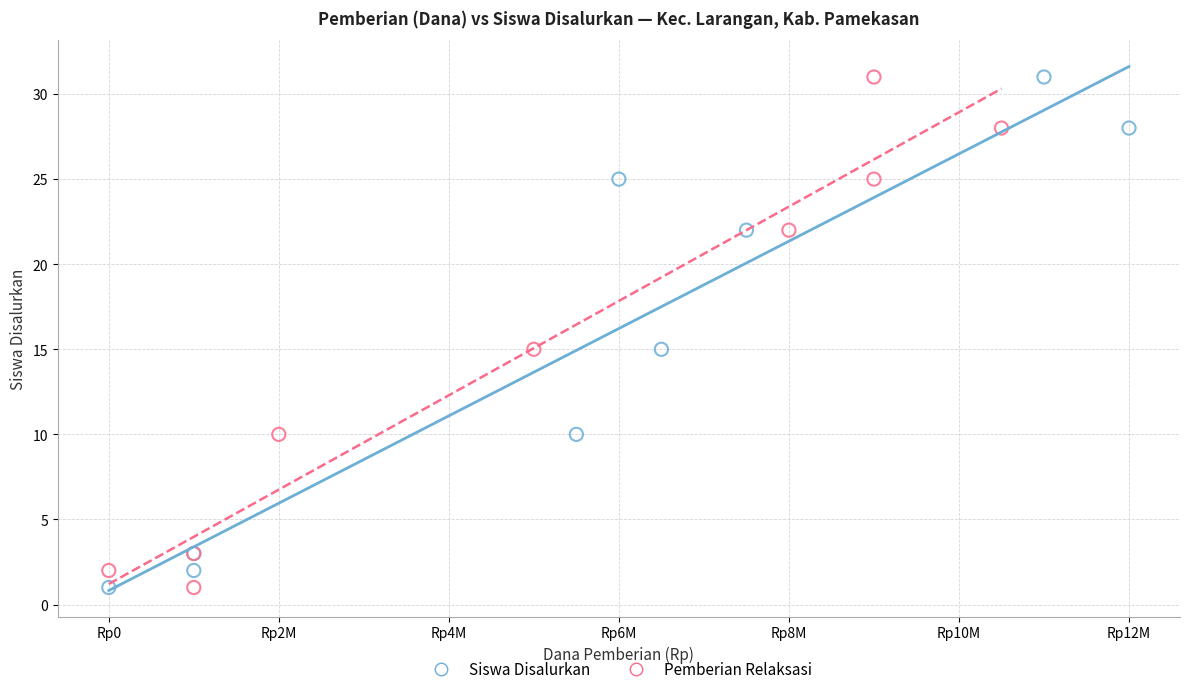

What are all the series names shown in the legend?

Siswa Disalurkan, Pemberian Relaksasi